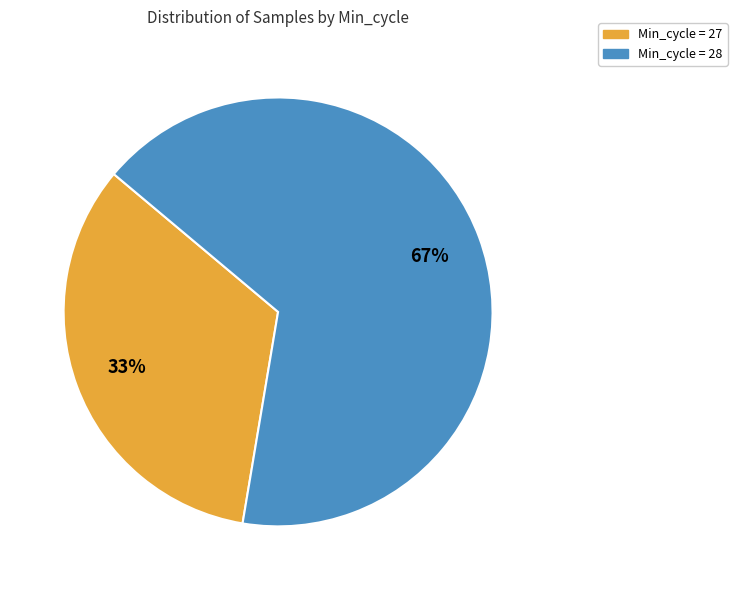

Is there a majority slice in this chart?

Yes